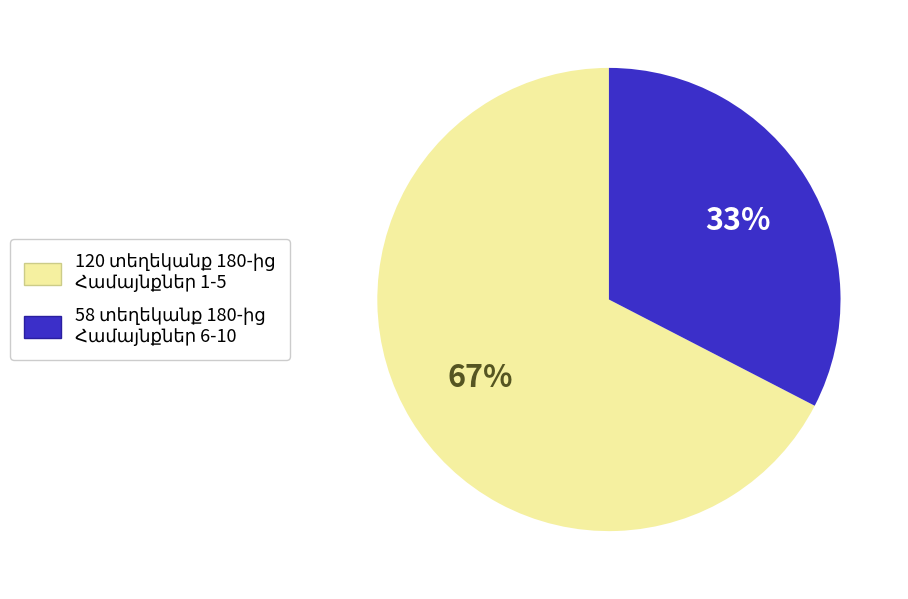

Is there any slice that represents more than half of the pie?

Yes